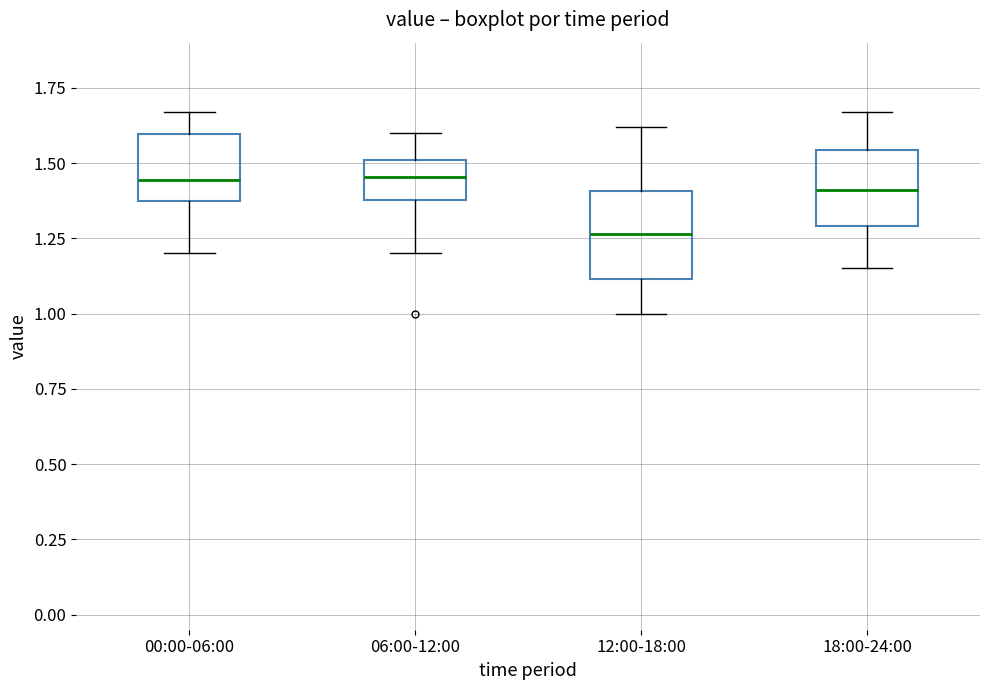

Where is the lower edge of the box for 18:00-24:00 on the y-axis? The values are not printed on the chart, so give them approximately, as read against the axis.

1.30